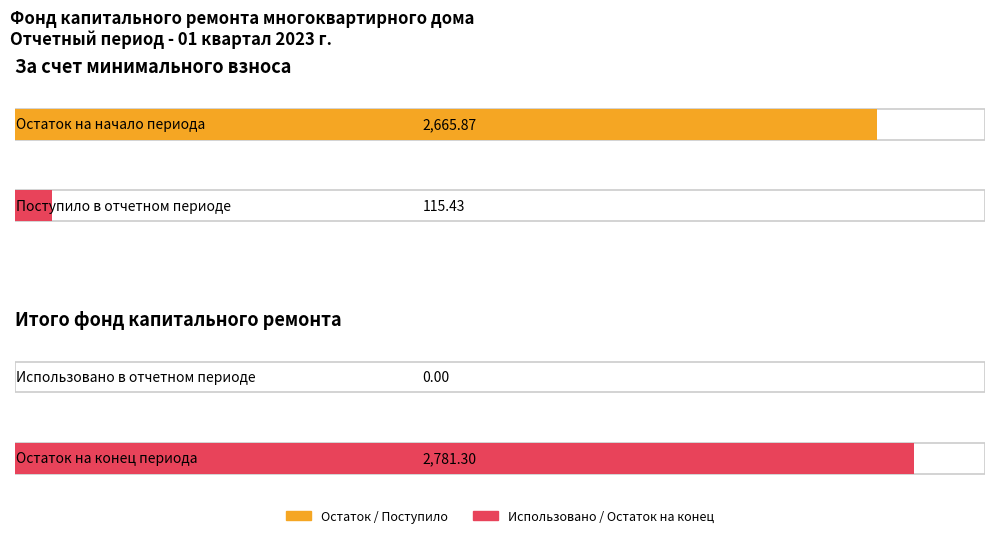

At which label does за счет минимального взноса first exceed 115?

Остаток на начало